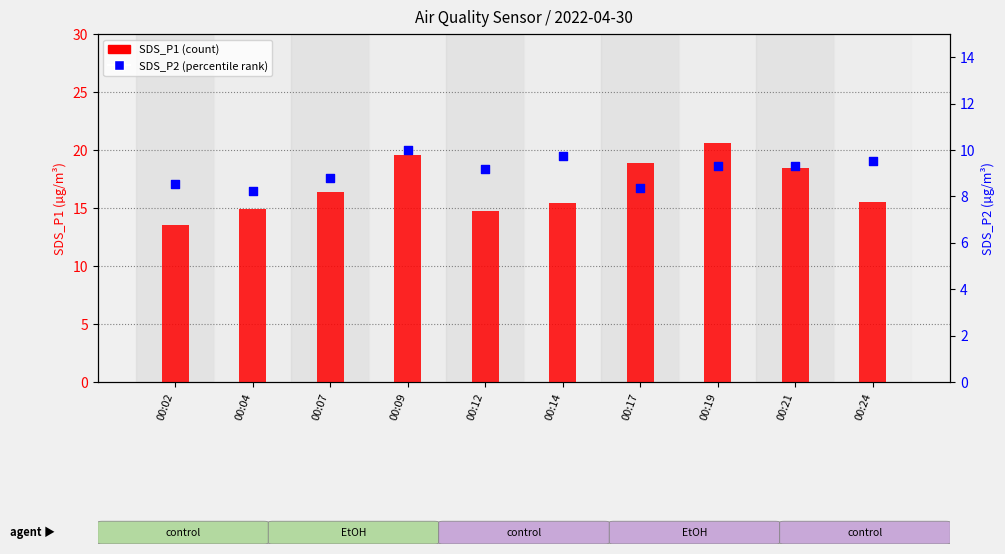

At how many categories does at least one series exceed 10?

10